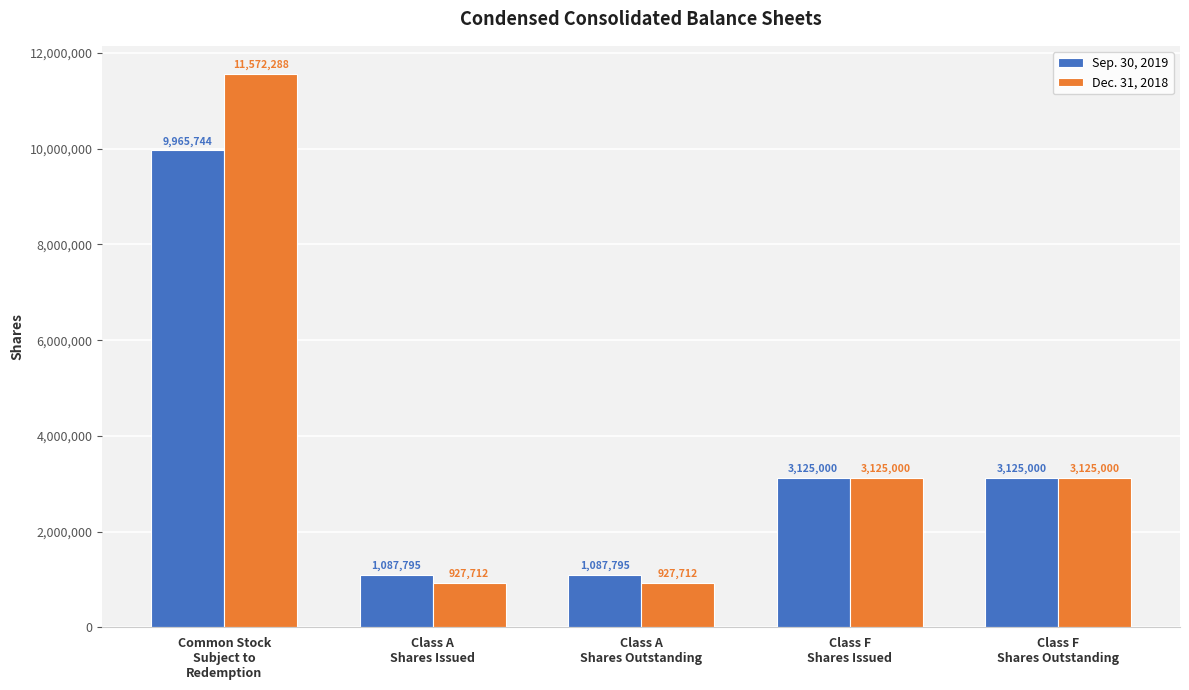

What is the minimum value for Sep. 30, 2019?

1087795